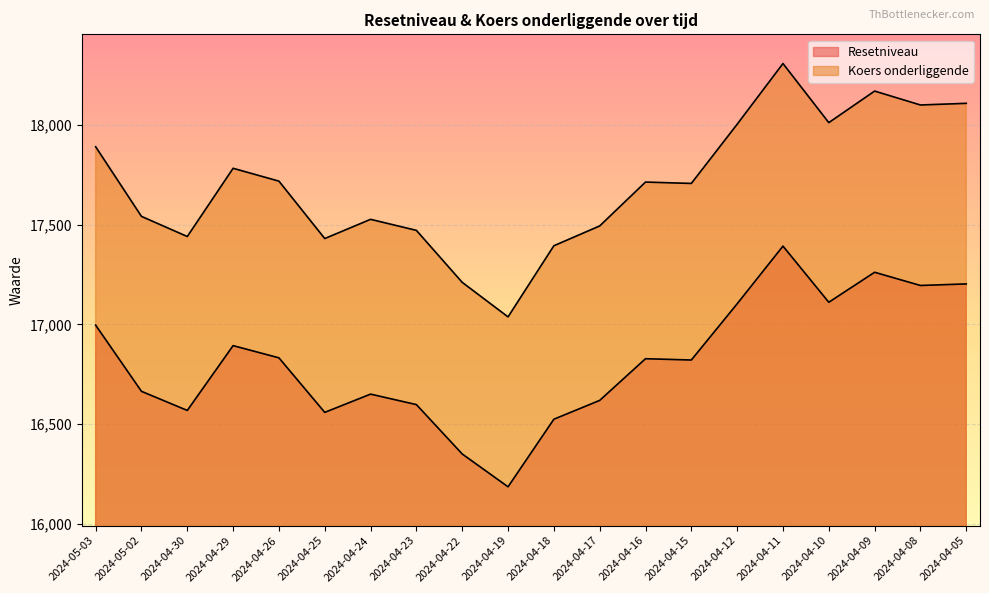

How many lines are shown in the chart?

2